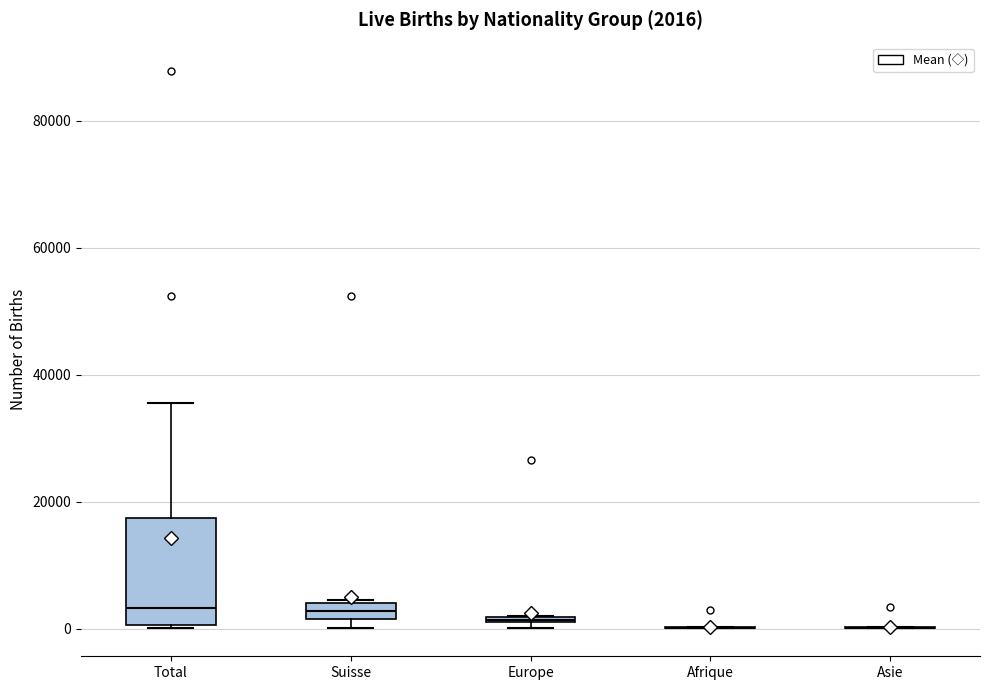

Which box is the tallest, from its lower edge to its upper edge?

Total